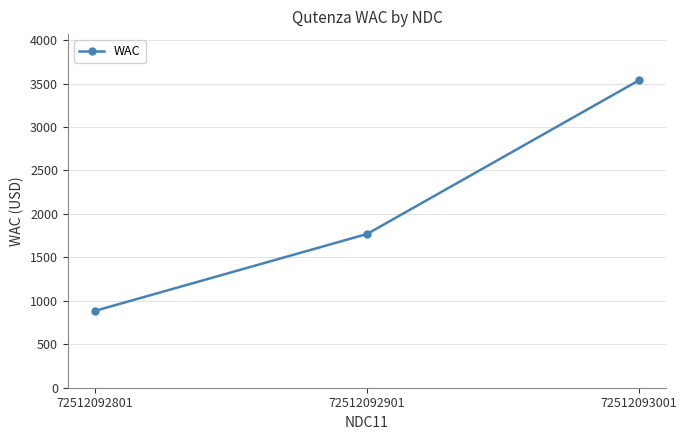

What is the change in value from 72512092801 to 72512092901?

+884.4